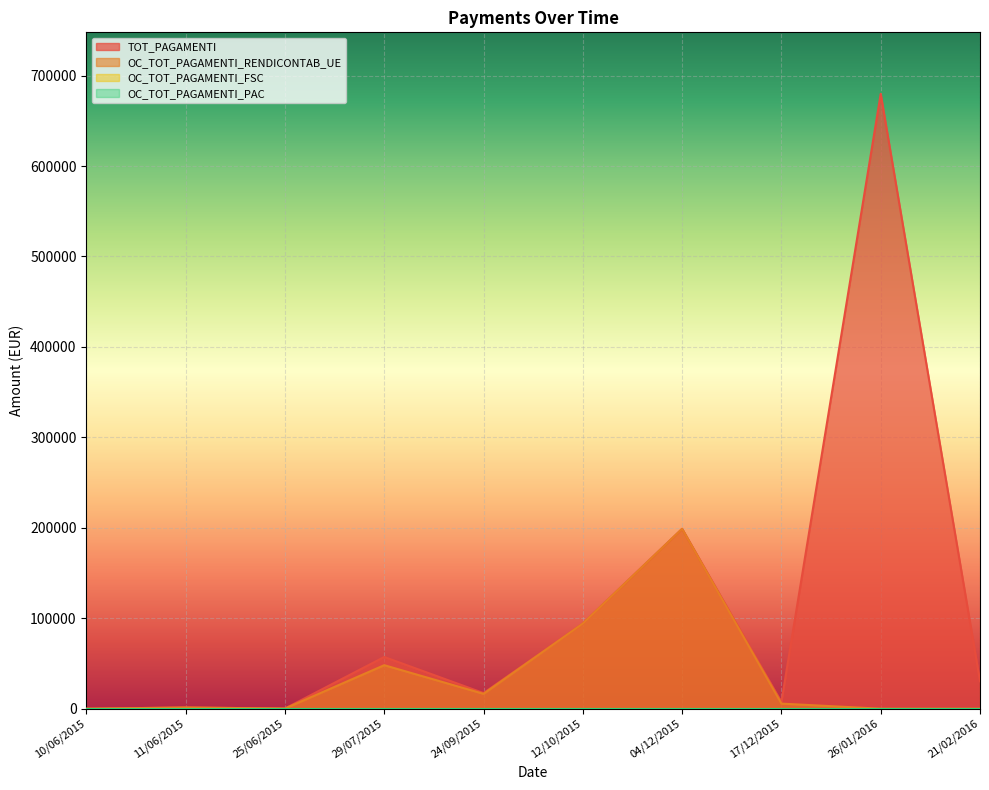

At which category is the sum across all series the highest?

26/01/2016